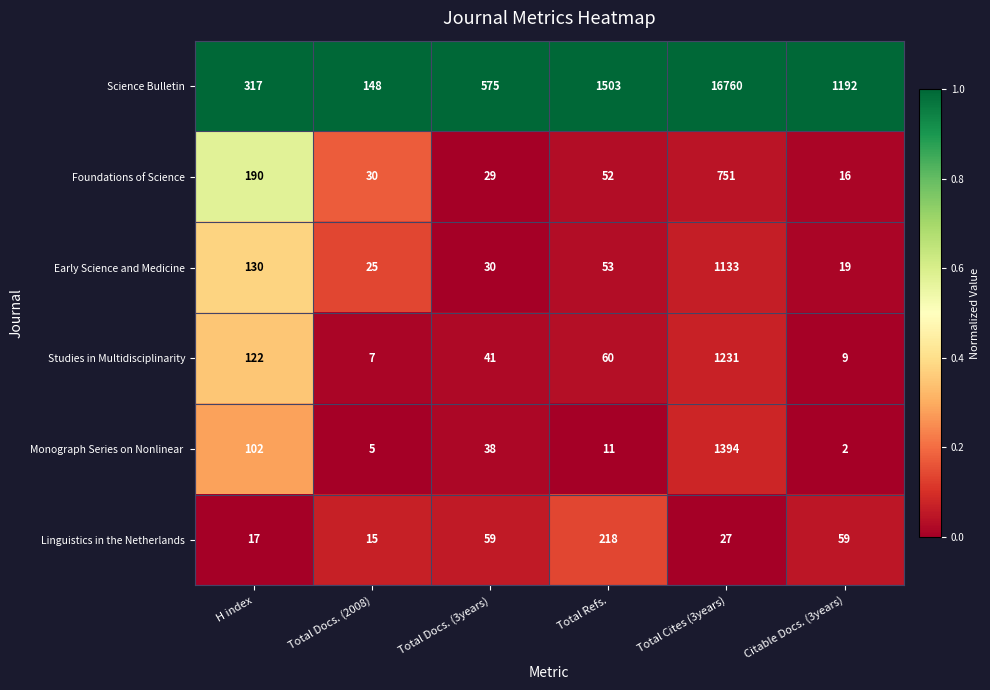

What is the difference between the second highest and second lowest values in the Foundations of Science series?

161